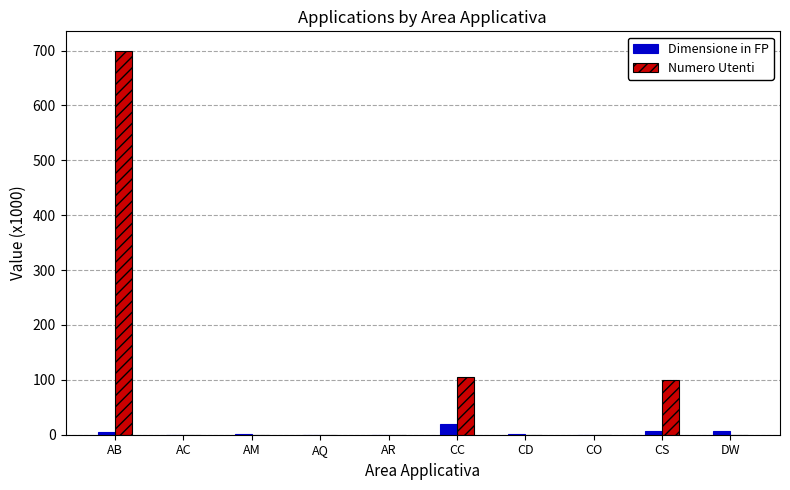

Count the number of categories in the chart.

10